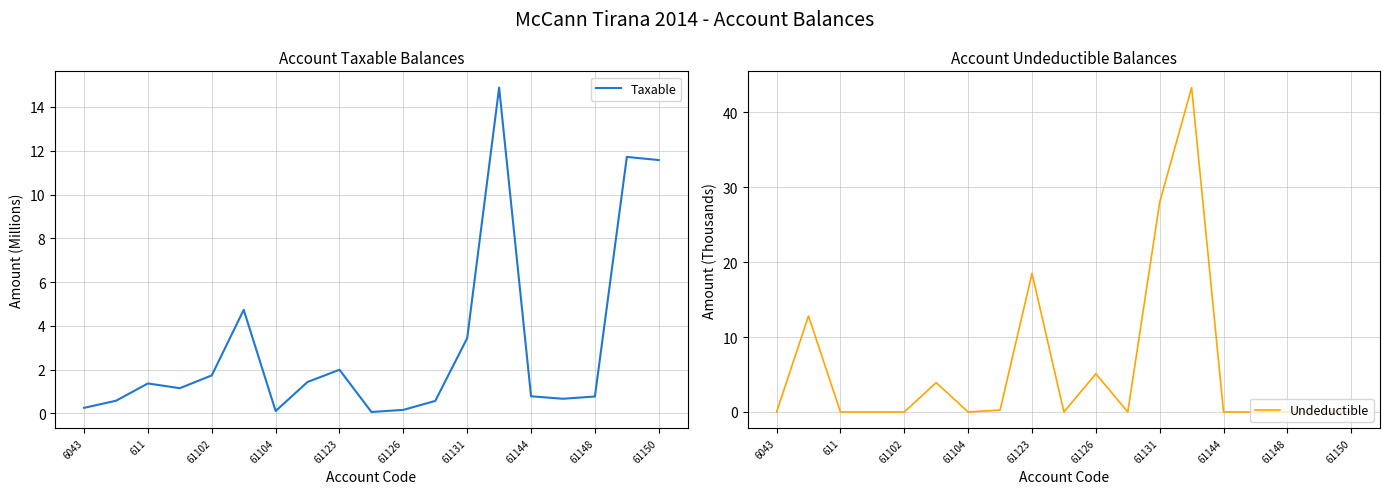

Does the chart display data point markers on the line(s)?

No